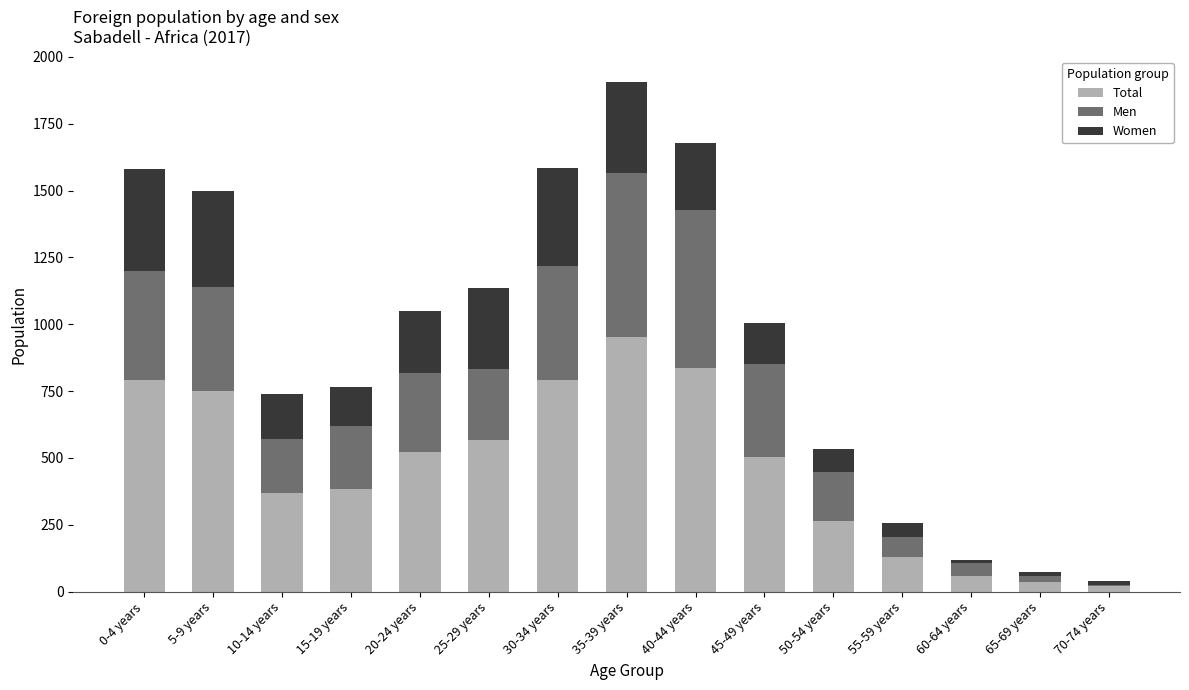

What is the sum of all Total values?

6984